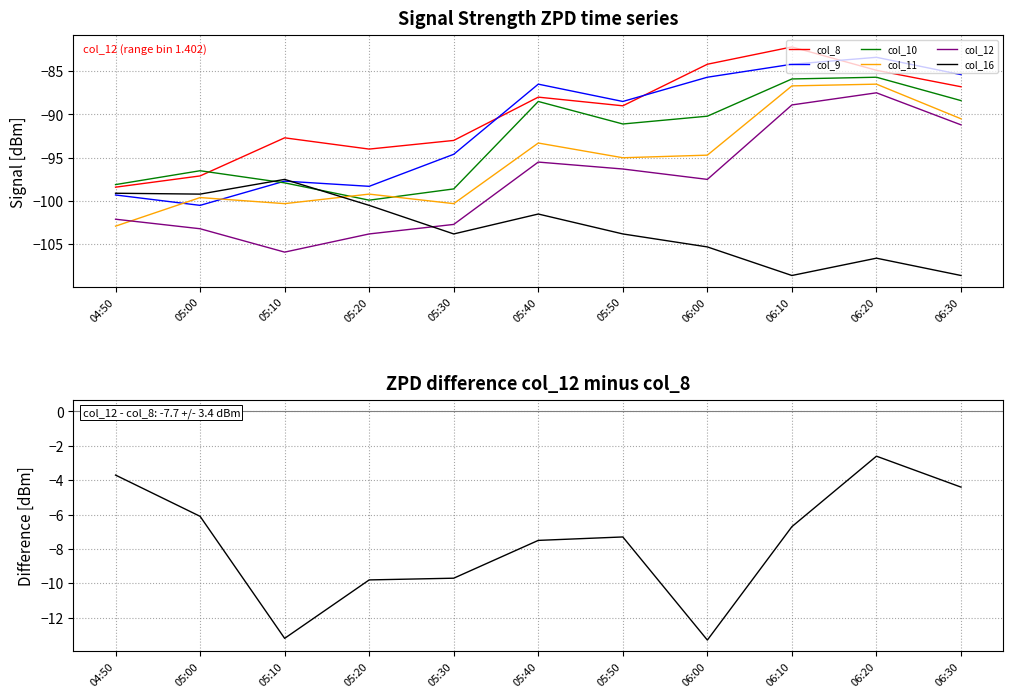

Reading left to right, transcribe all the data shown in this chart.

col_8: -98.4	-97.1	-92.7	-94.0	-93.0	-88.0	-89.0	-84.2	-82.2	-84.9	-86.8
col_9: -99.3	-100.5	-97.7	-98.3	-94.6	-86.5	-88.5	-85.7	-84.2	-83.4	-85.4
col_10: -98.1	-96.5	-97.9	-99.9	-98.6	-88.5	-91.1	-90.2	-85.9	-85.7	-88.4
col_11: -102.9	-99.6	-100.3	-99.2	-100.3	-93.3	-95.0	-94.7	-86.7	-86.5	-90.5
col_12: -102.1	-103.2	-105.9	-103.8	-102.7	-95.5	-96.3	-97.5	-88.9	-87.5	-91.2
col_16: -99.1	-99.2	-97.5	-100.5	-103.8	-101.5	-103.8	-105.3	-108.6	-106.6	-108.6